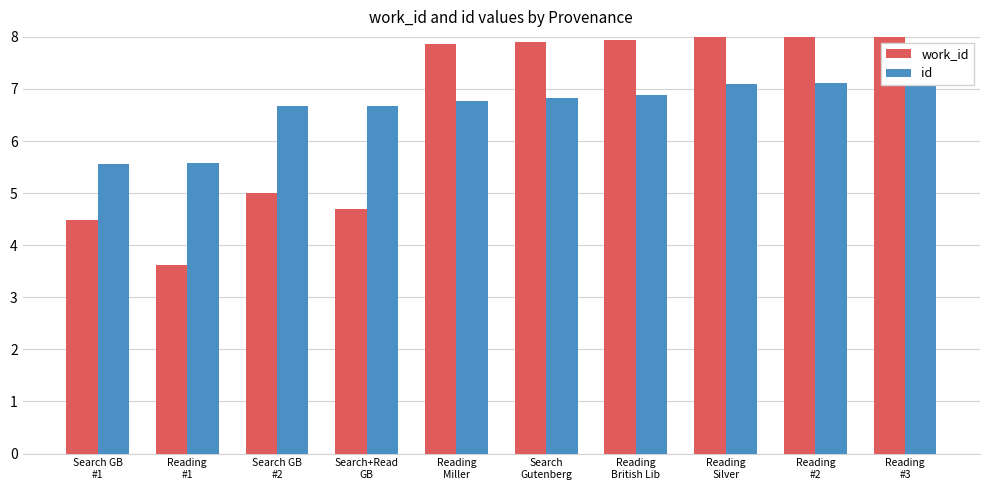

How many distinct data groups are displayed?

2